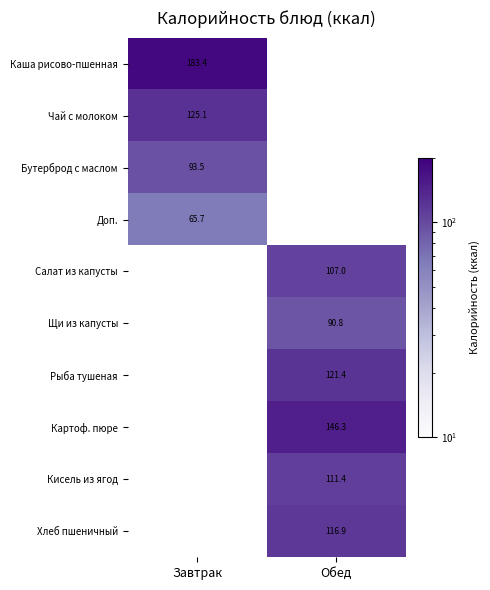

Which has a higher value, Обед or Завтрак?

Завтрак